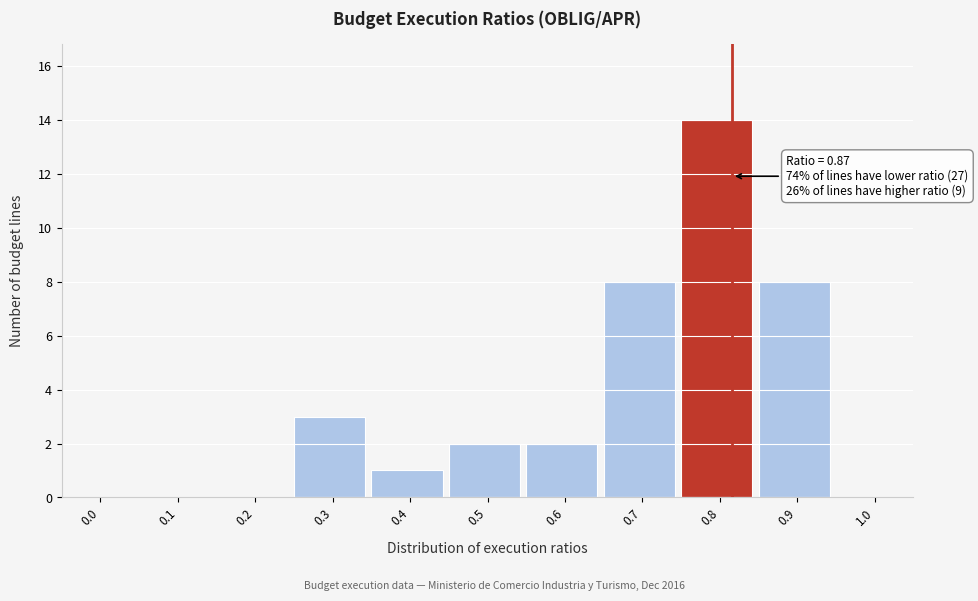

Reading left to right, list all the values displayed in this chart.

0.0=0	0.1=0	0.2=0	0.3=3	0.4=1	0.5=2	0.6=2	0.7=8	0.8=14	0.9=8	1.0=0